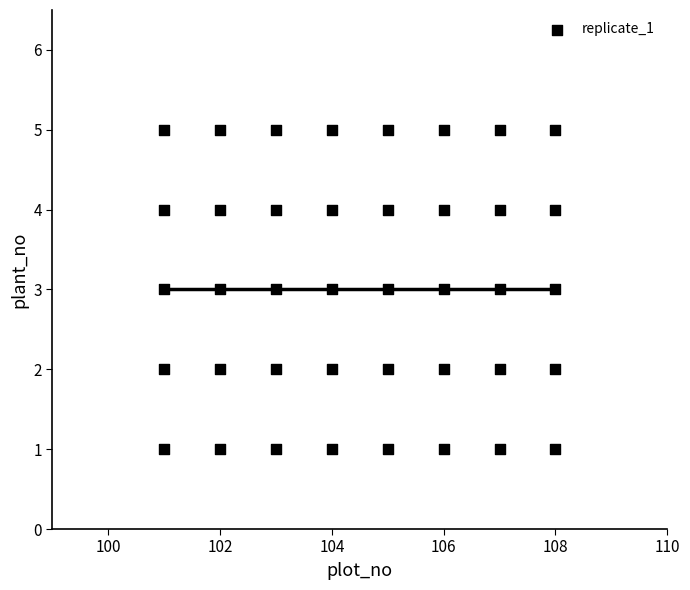

What is the range of Y values (max minus min)?

4